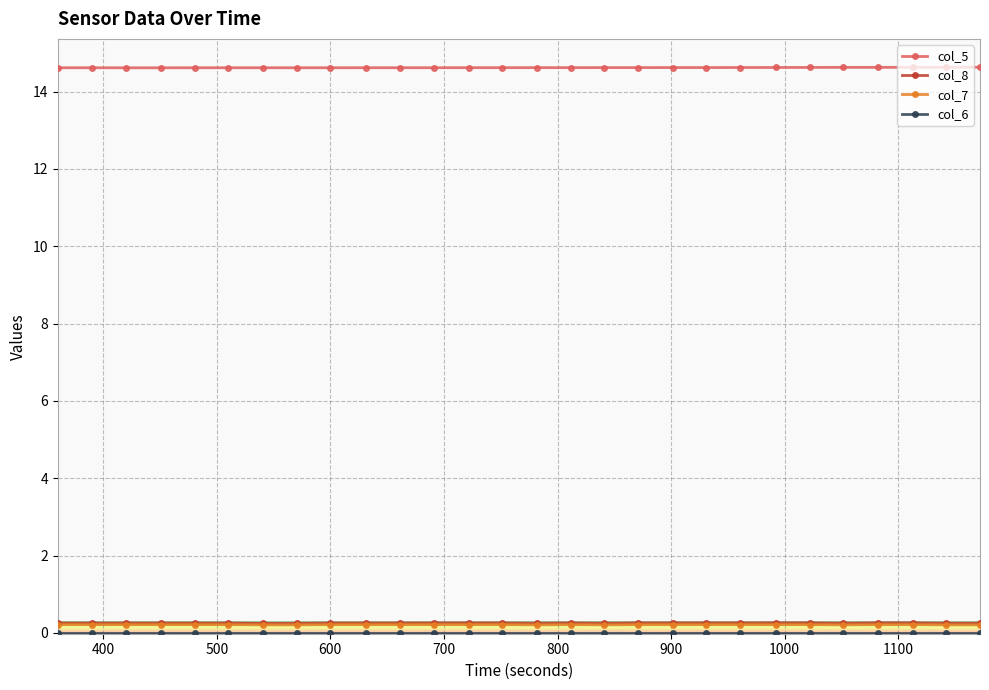

True or false: col_5 and col_8 intersect in this chart.

False